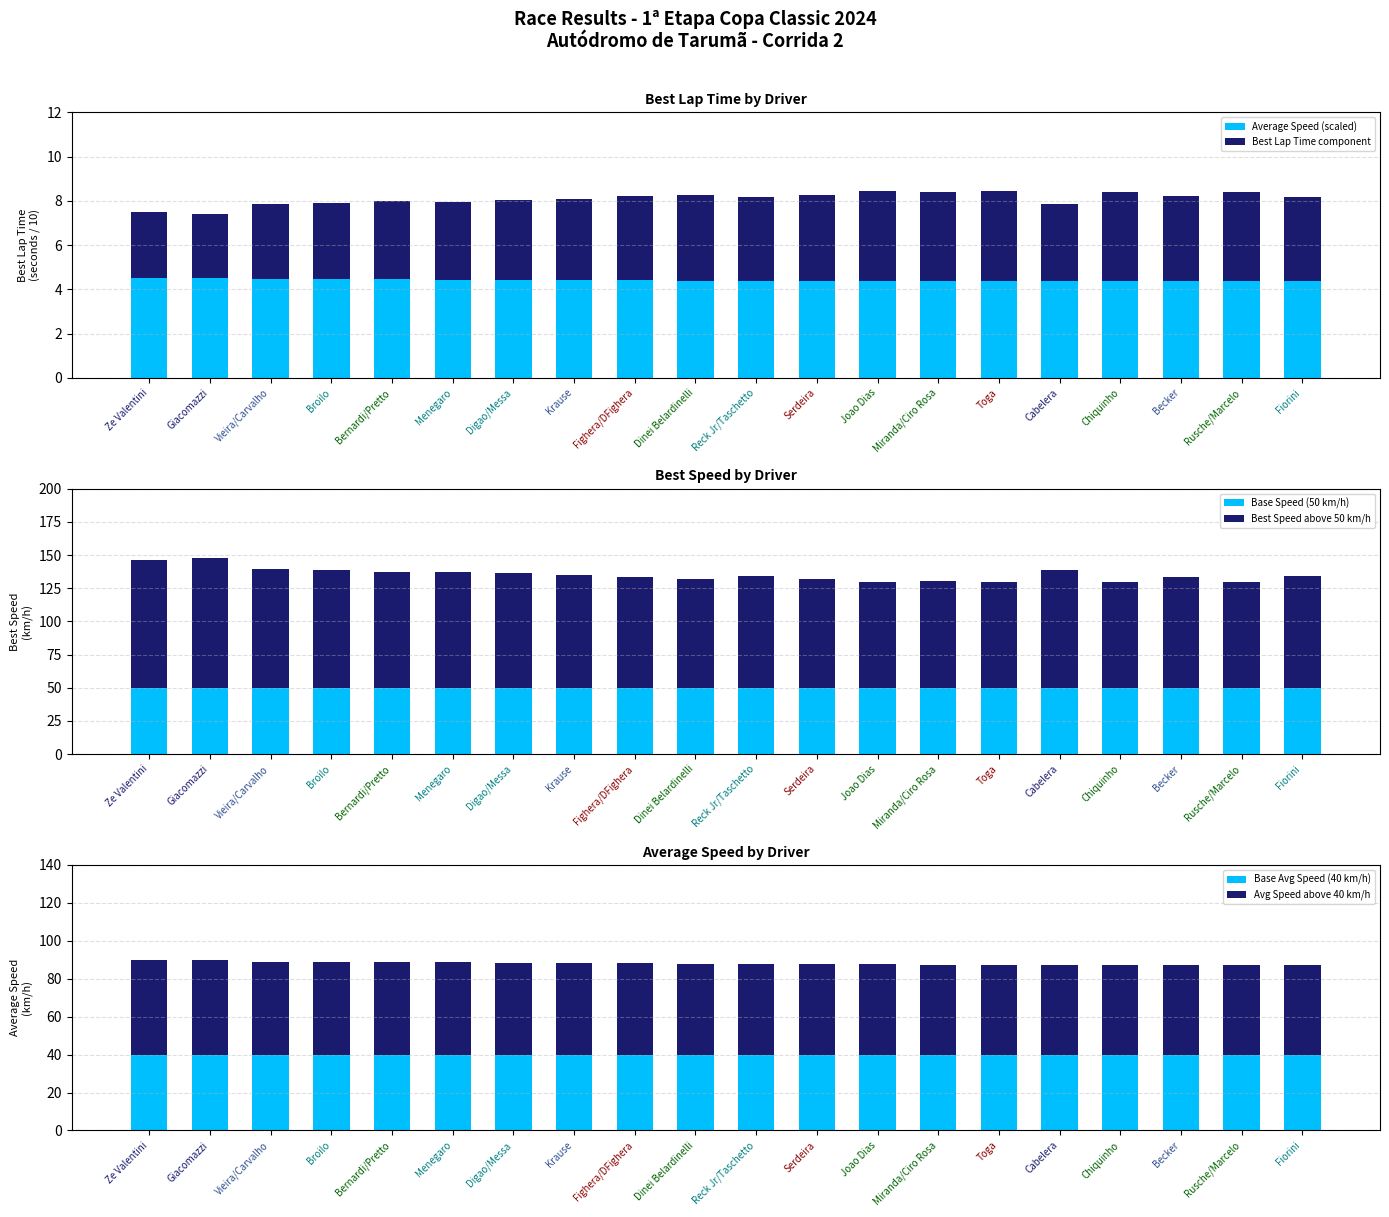

How many bars are there in total?

120